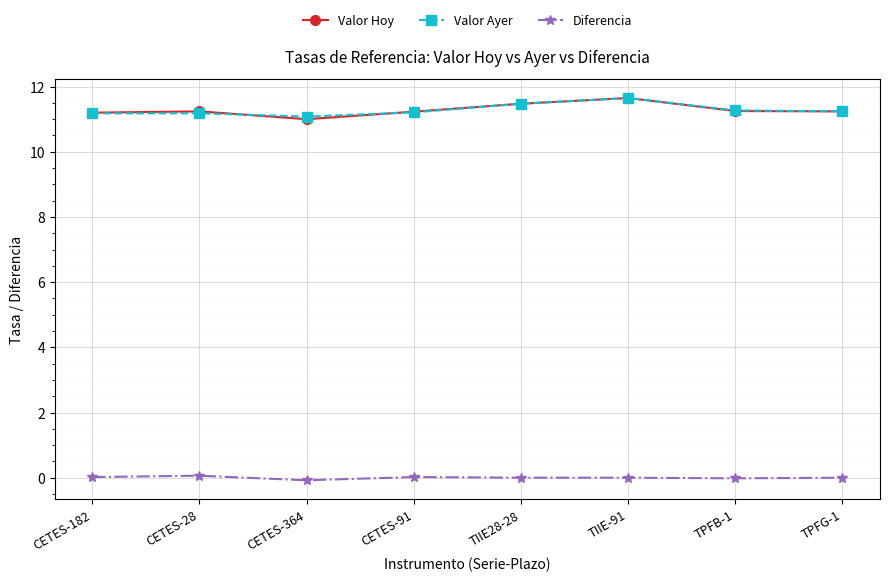

What is the minimum value for Valor Hoy?

11.0